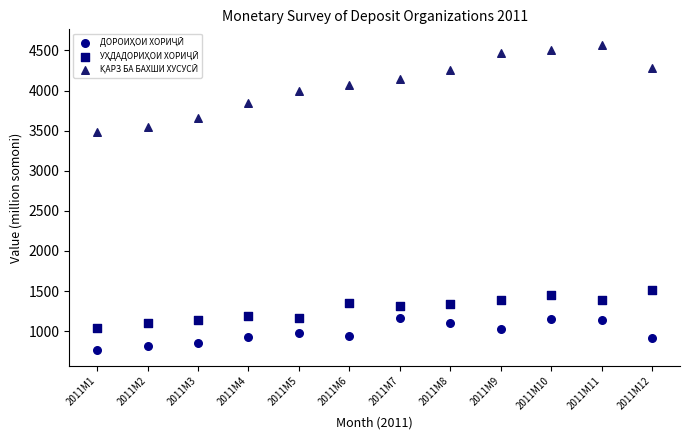

Across all series, what Y value is closest to 2665?

3485.1